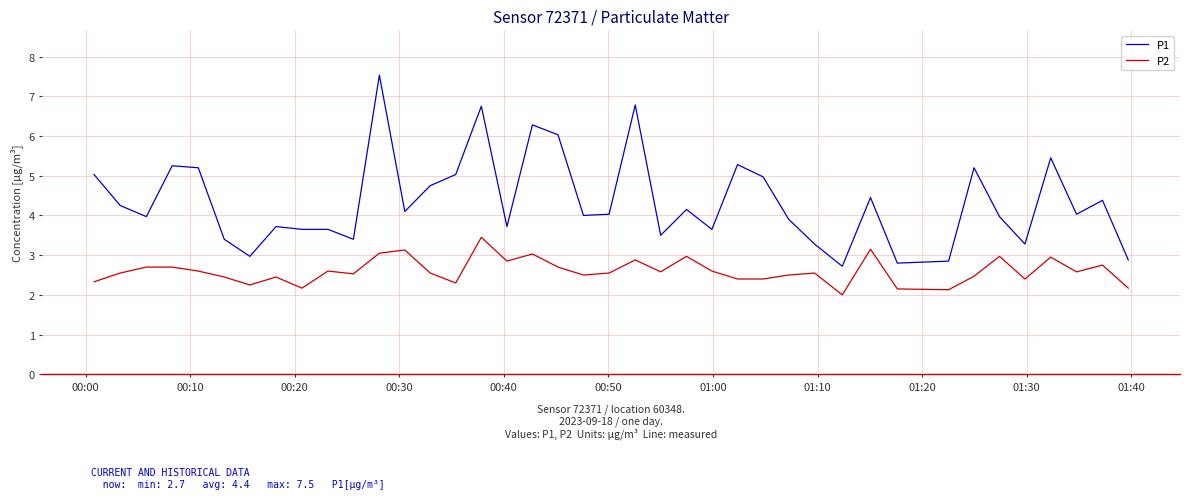

What is the maximum value shown in the chart?

7.5